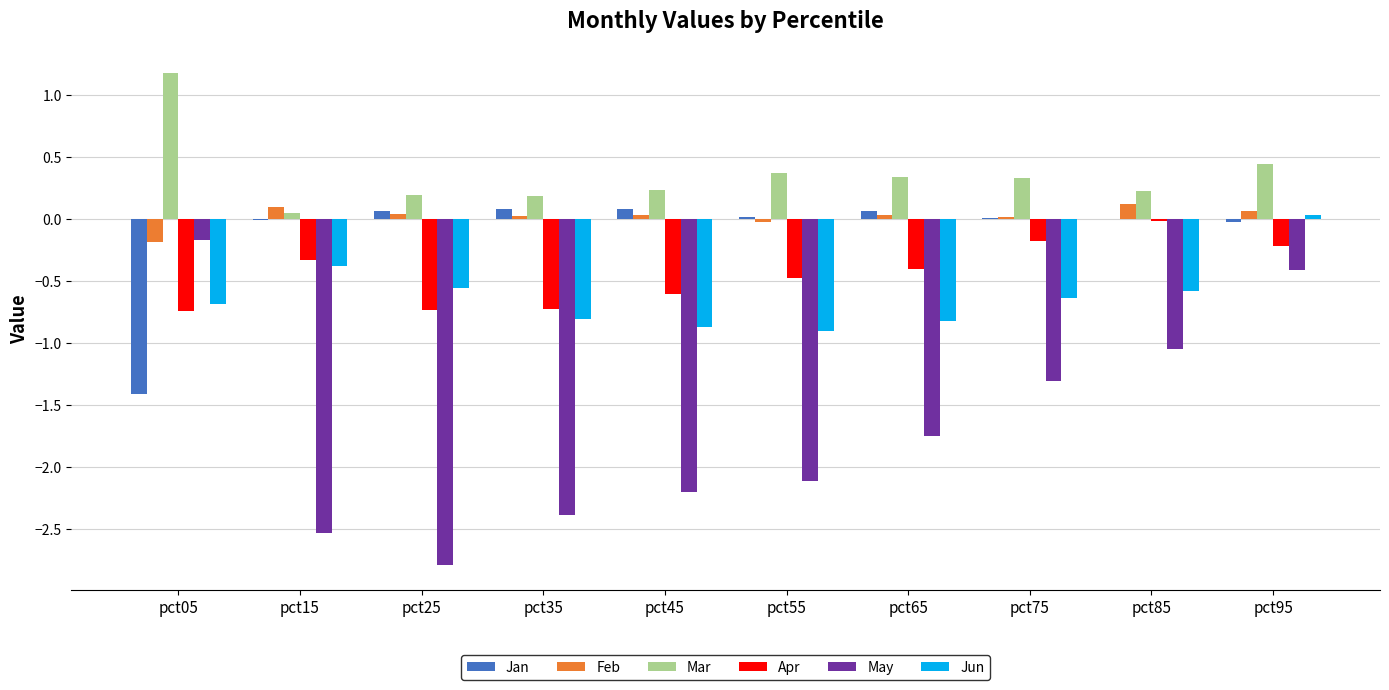

At which category is the sum across all series the highest?

pct95